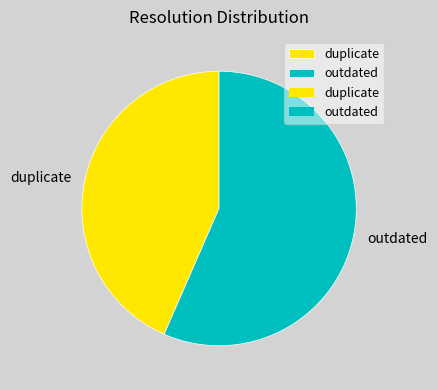

Does outdated represent more than half of the total?

Yes